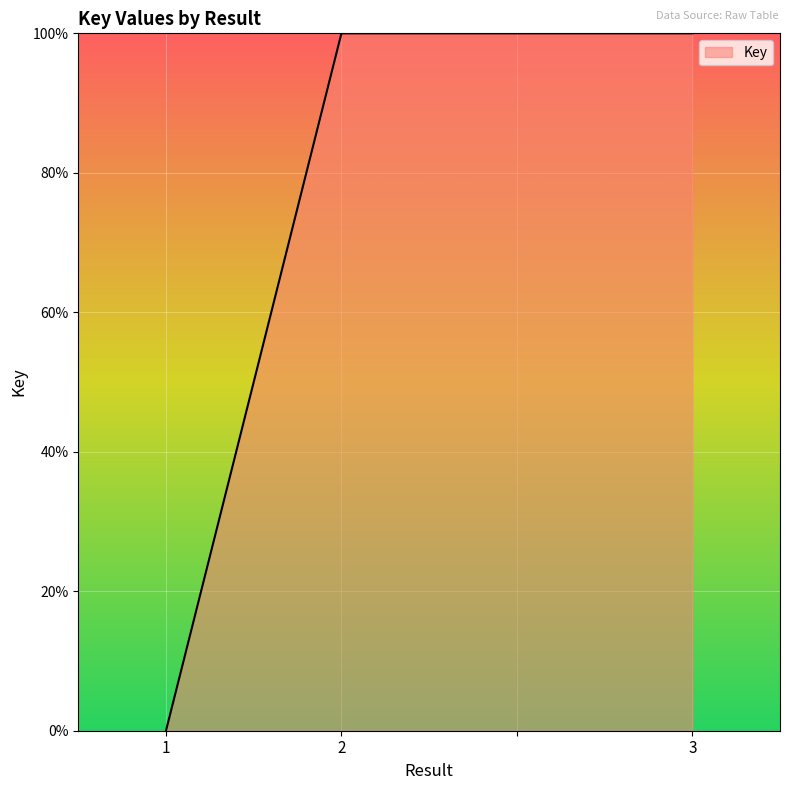

True or false: there are more than 1 points higher than both neighbors.

False